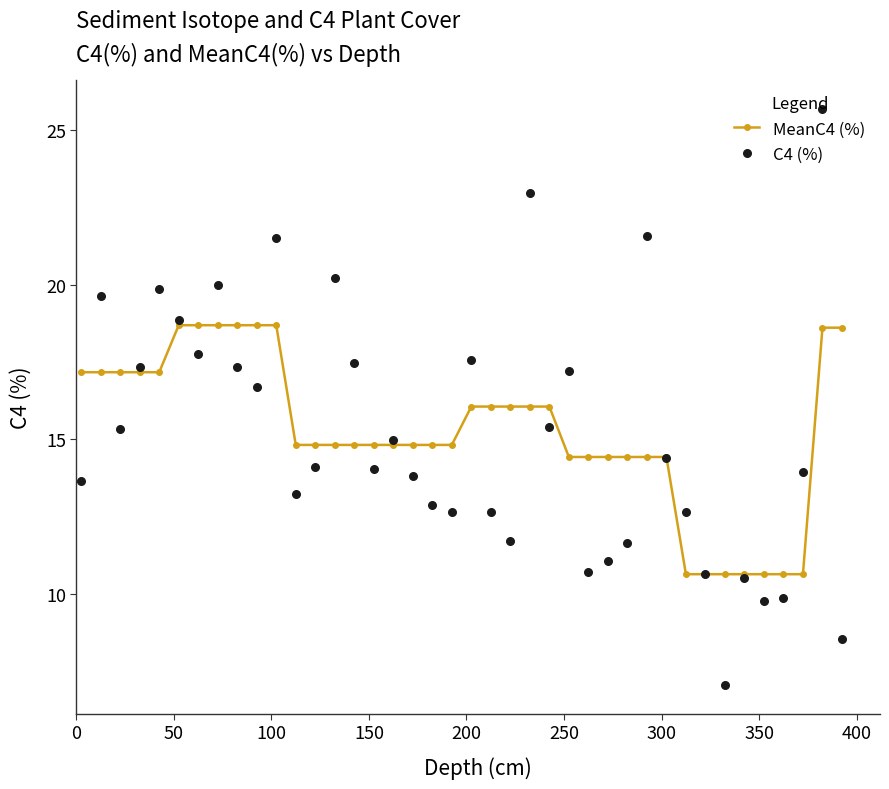

What is the value of the MeanC4 (%) point at the 16th from the left?

14.8